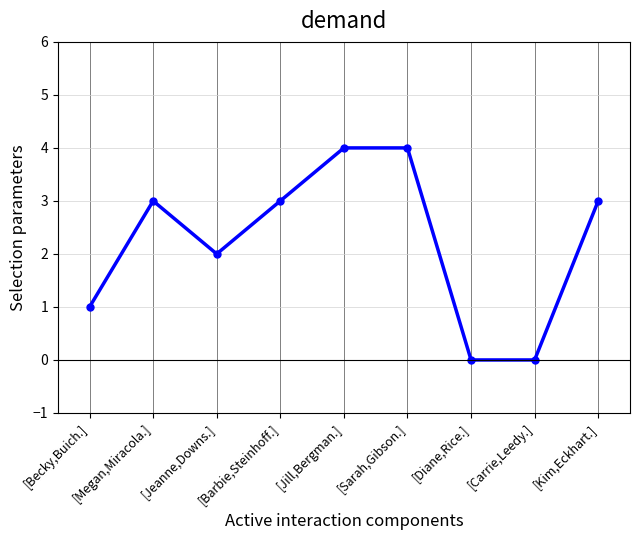

How many distinct data groups are displayed?

1